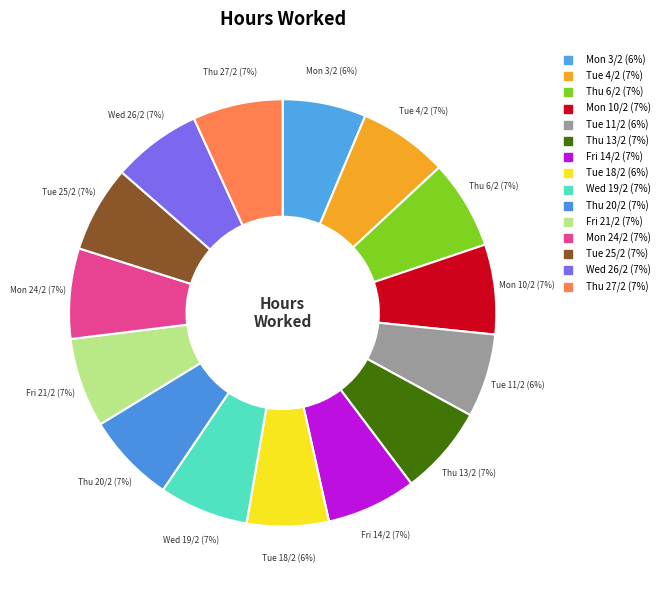

Does any single category account for the majority?

No